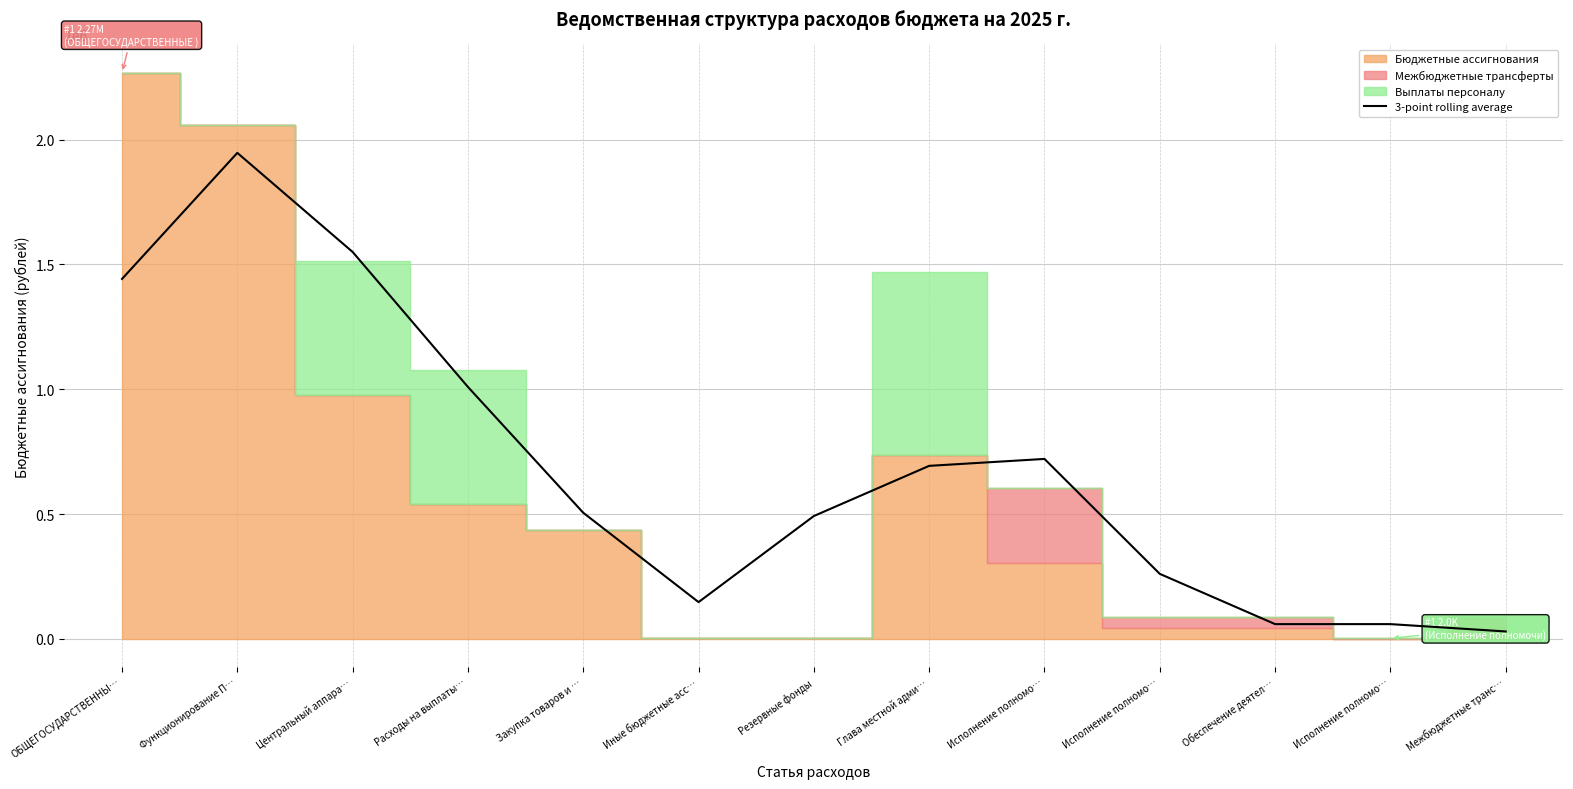

What is the sum of all values?

8912177.0